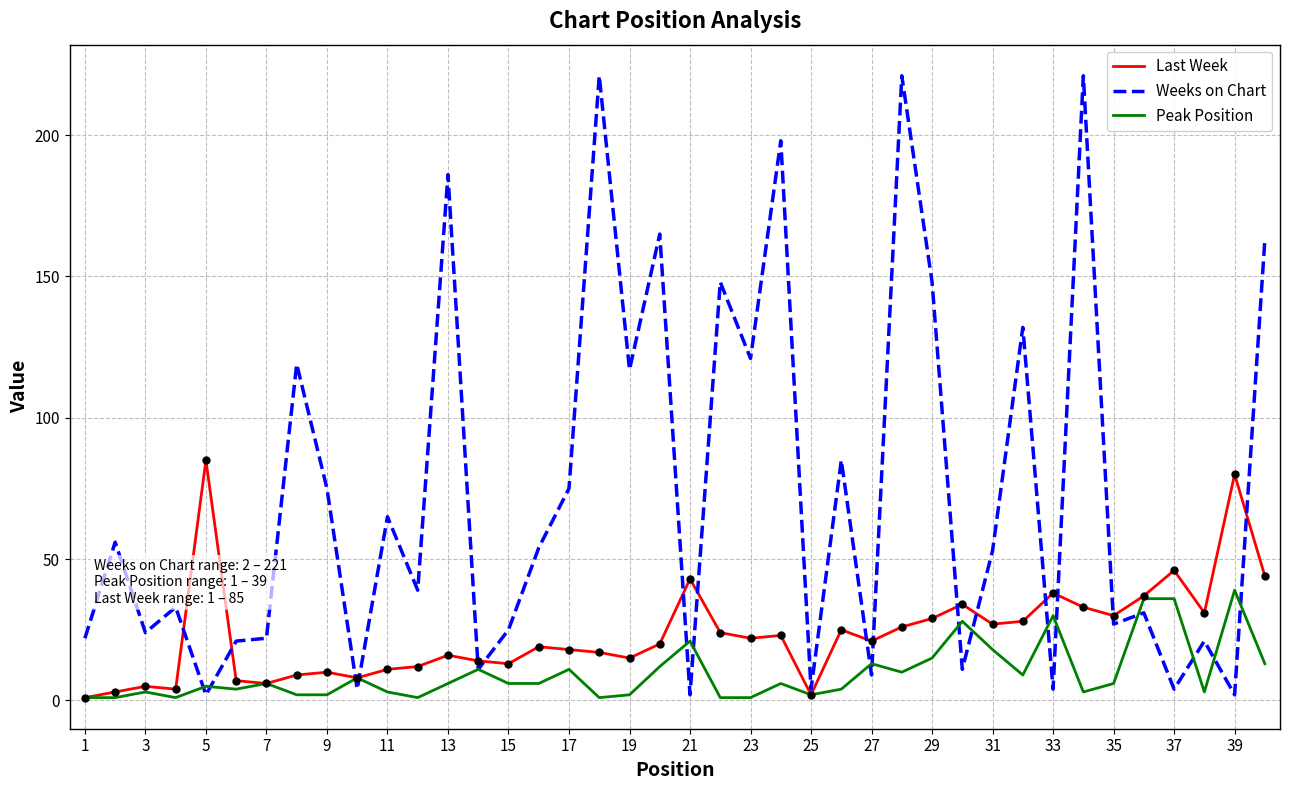

What are all the series names shown in the legend?

Last Week, Weeks on Chart, Peak Position